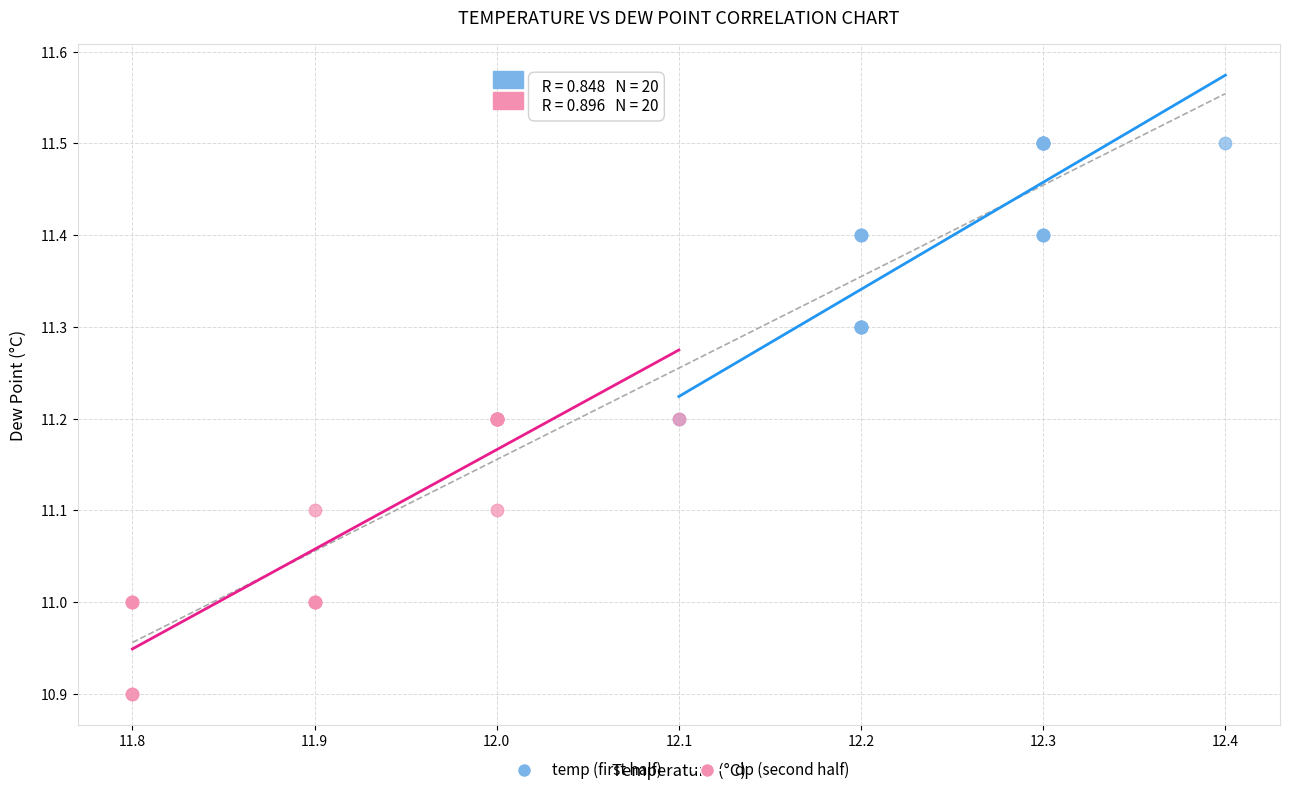

Which series contains the highest Y value?

temp (first half)